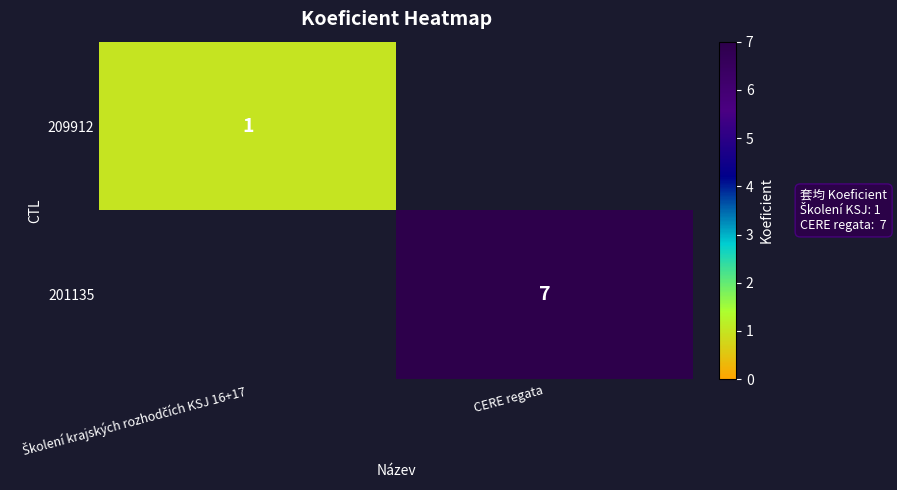

The 201135 series shows 7 at CERE regata. True or false?

True